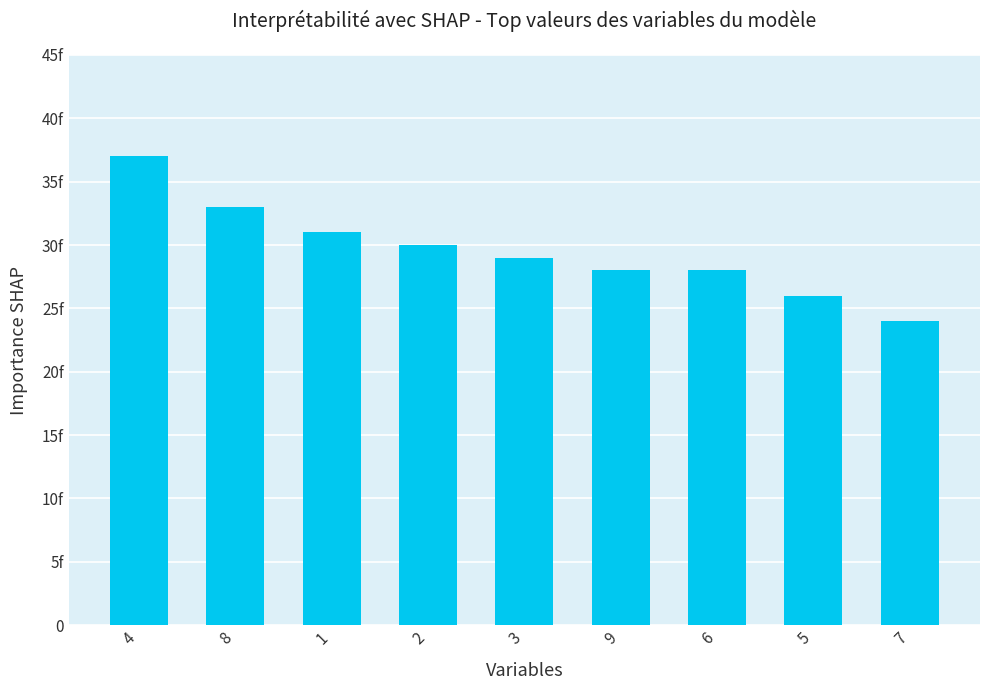

Does the chart contain any negative values?

No